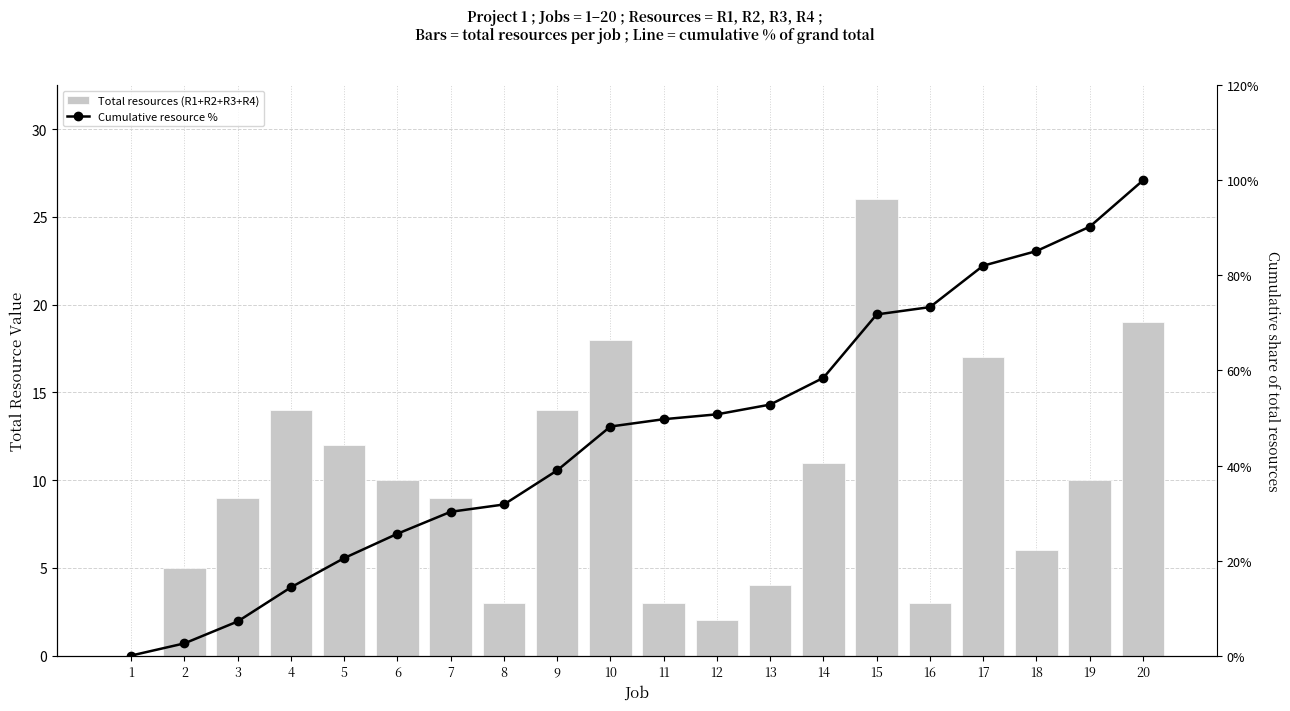

Where is Total resources (R1+R2+R3+R4) nearest to the value 13?

4